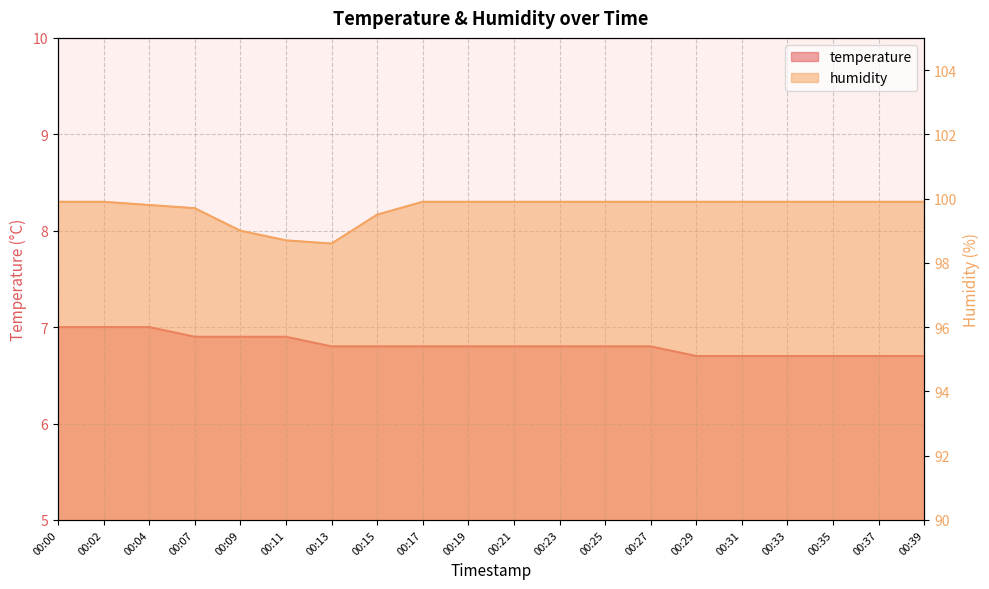

What is the value of the temperature point at the 4th from the left?

6.9